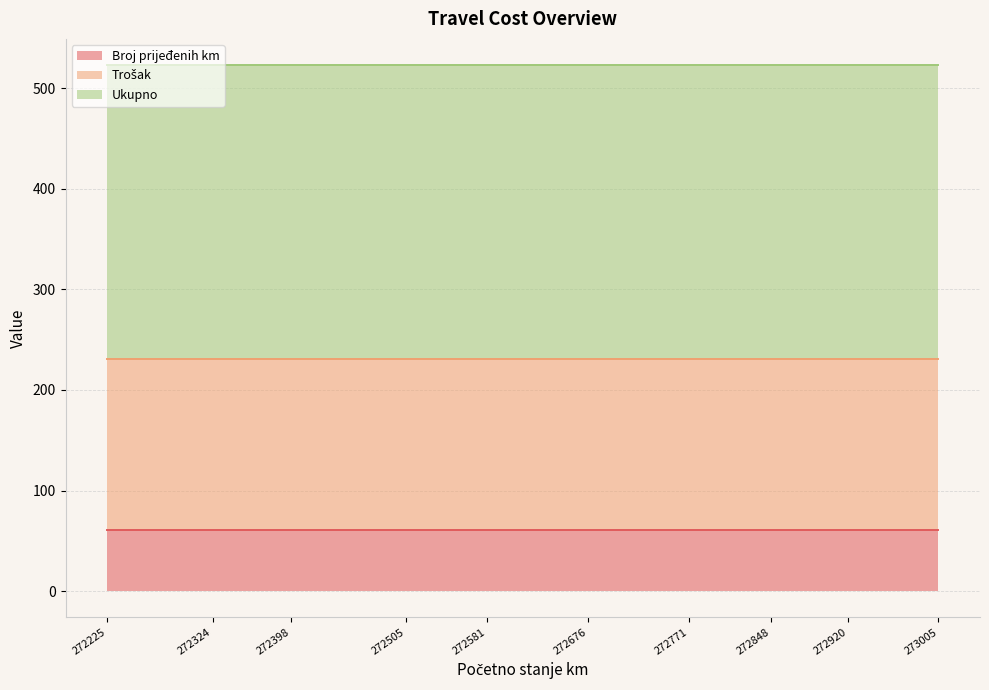

True or false: Trošak and Broj prijeđenih km cross at least once.

False